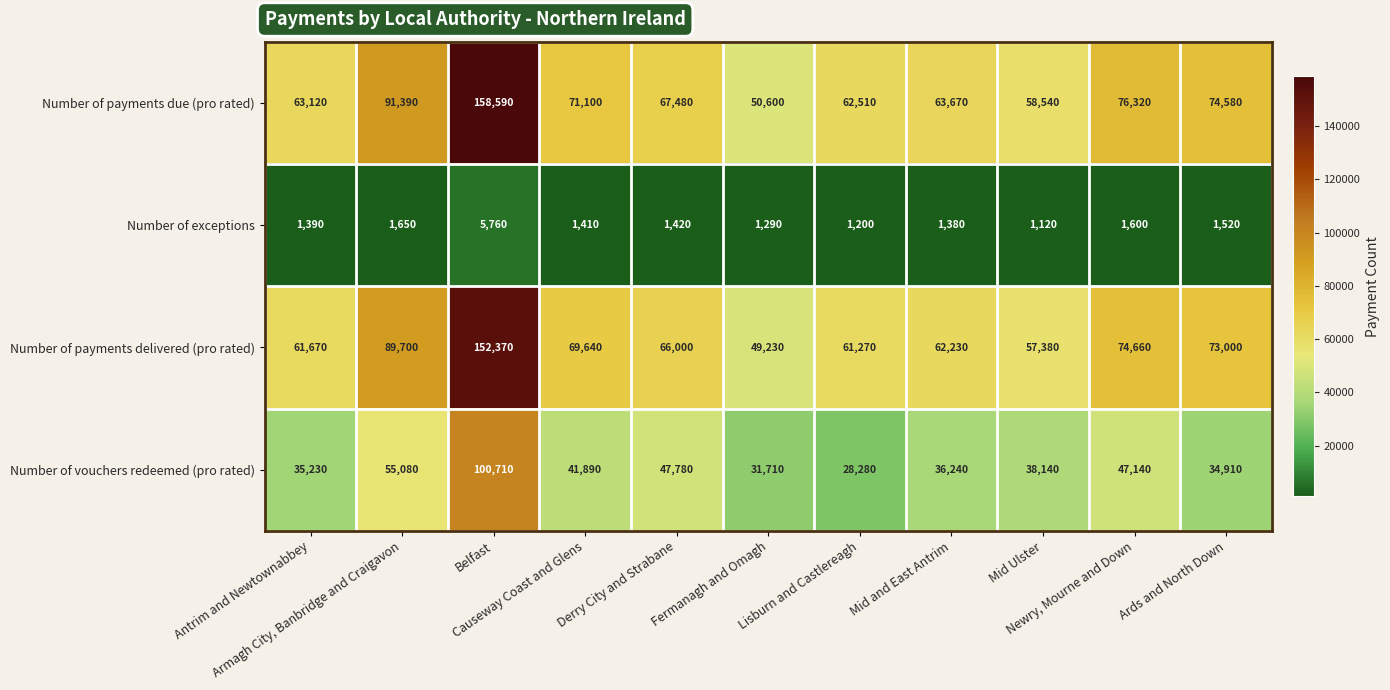

Which label corresponds to the largest value in the chart?

Belfast